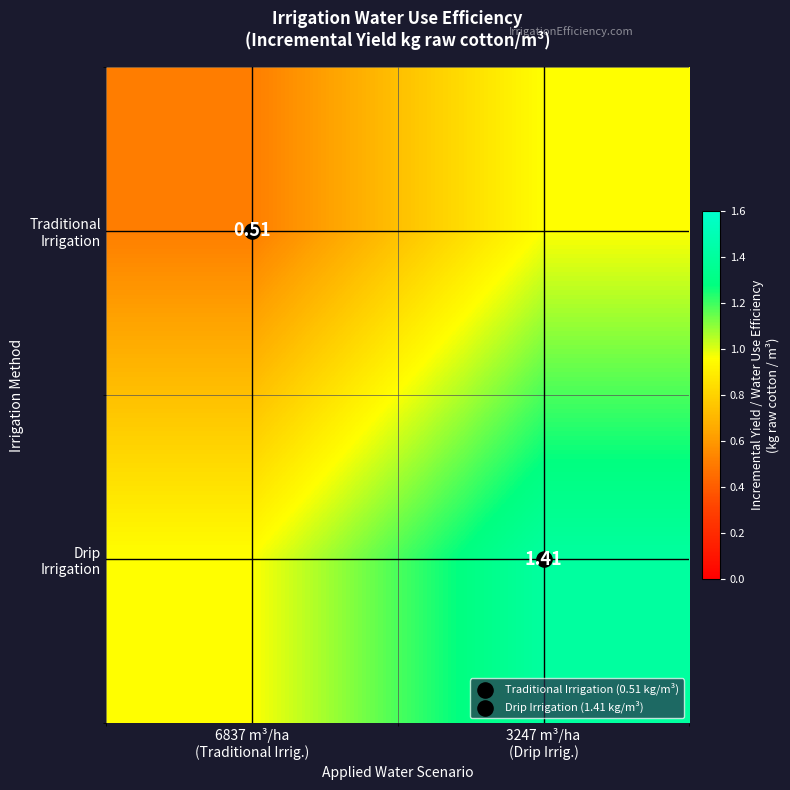

What is the greatest value displayed?

1.4